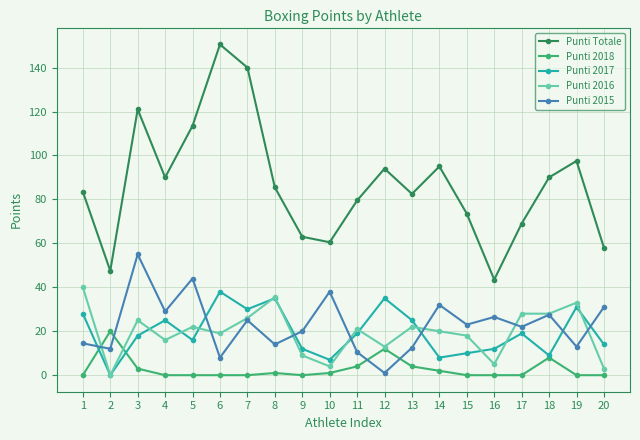

True or false: Punti Totale and Punti 2017 intersect in this chart.

False